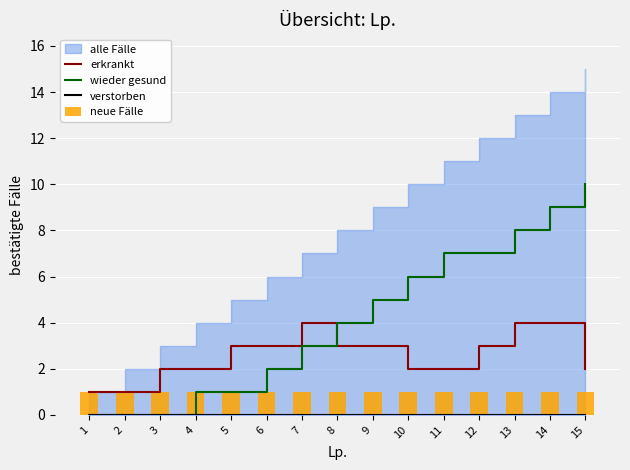

At which label does wieder gesund reach its peak?

15